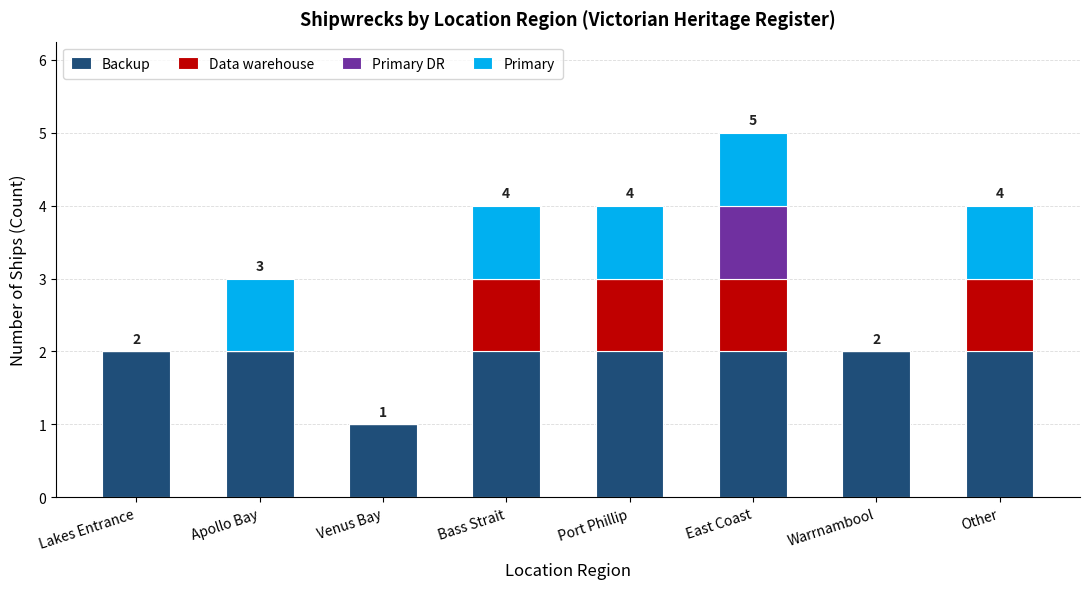

At which category is the sum across all series the highest?

East Coast